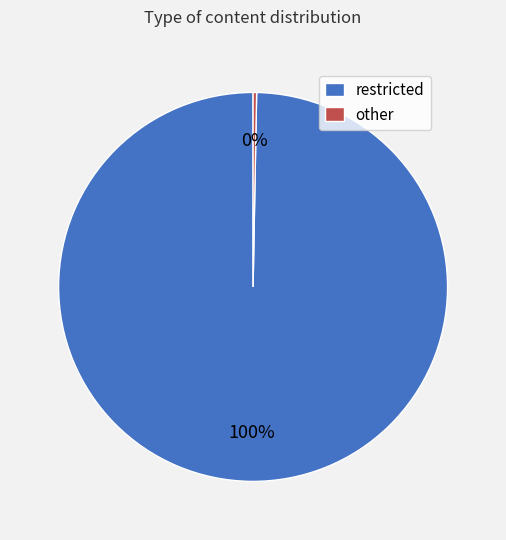

To the nearest percent, what is the average slice percentage?

50%